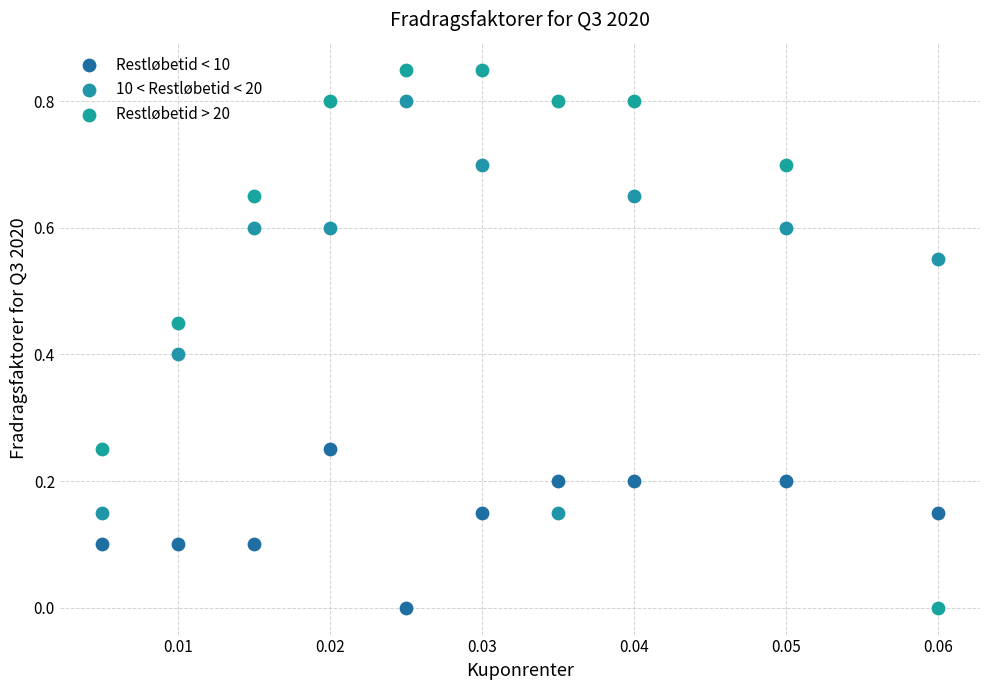

Which series reaches the maximum Y coordinate?

Restløbetid > 20